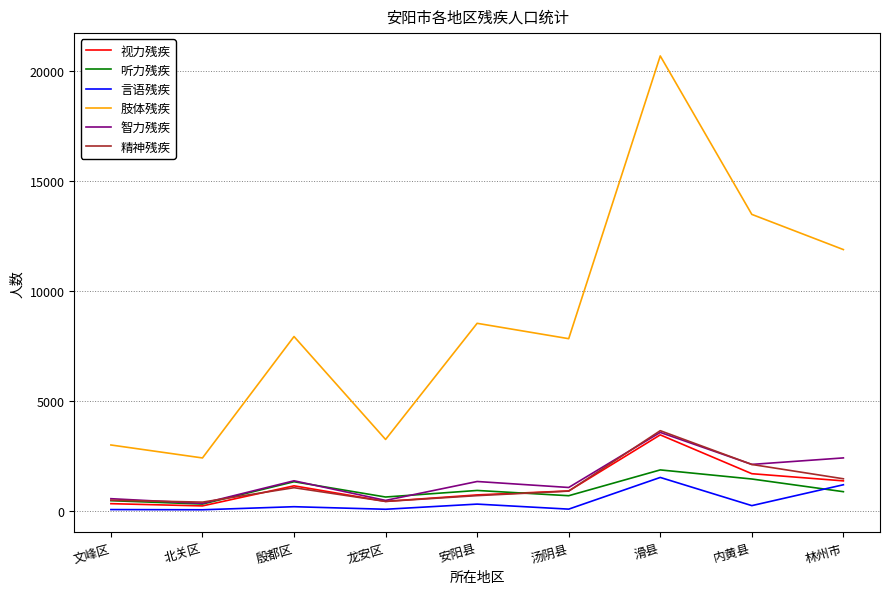

True or false: 智力残疾 has a value of 353 at 北关区.

True